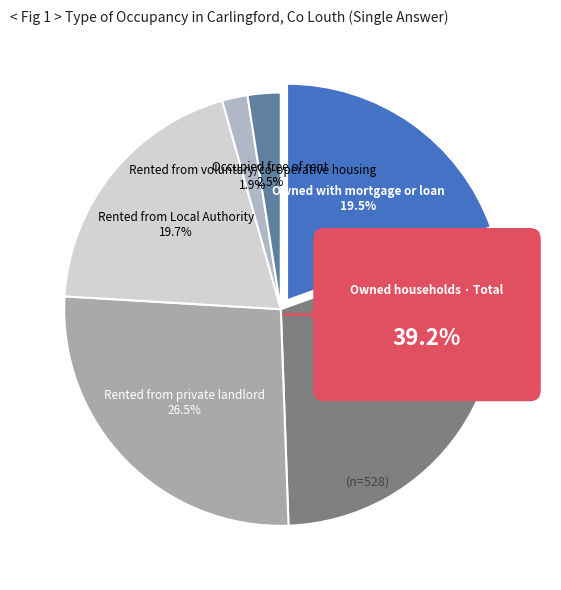

Count the number of slices in the pie.

6